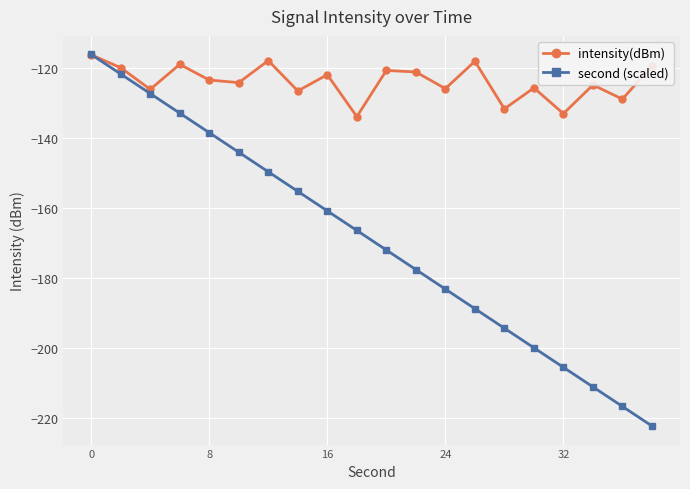

True or false: intensity(dBm) has more than 2 interior local peaks.

True